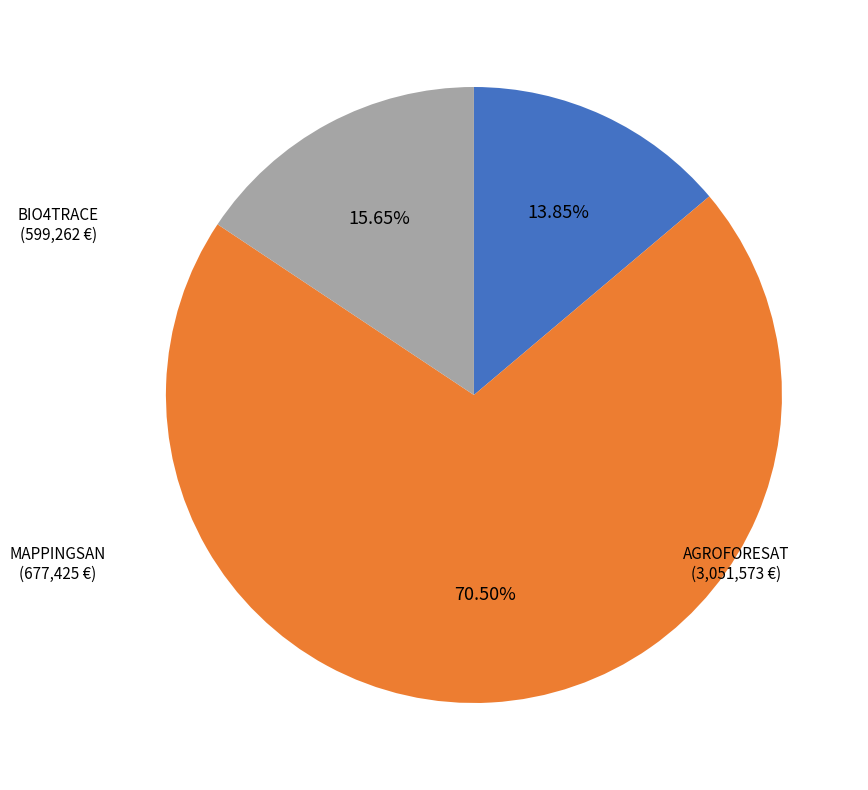

Does any single category account for the majority?

Yes